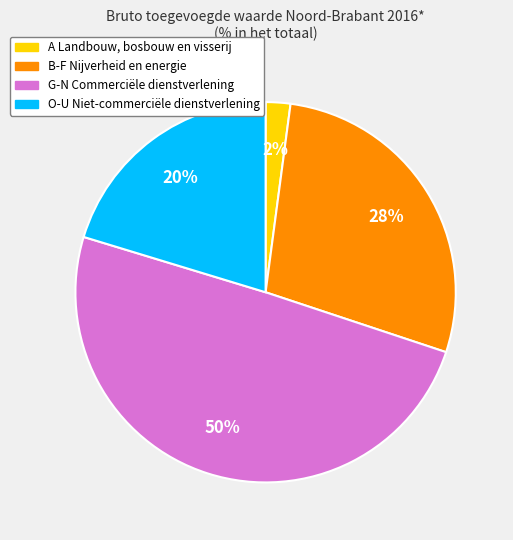

Which slice is the largest?

G-N Commerciële dienstverlening